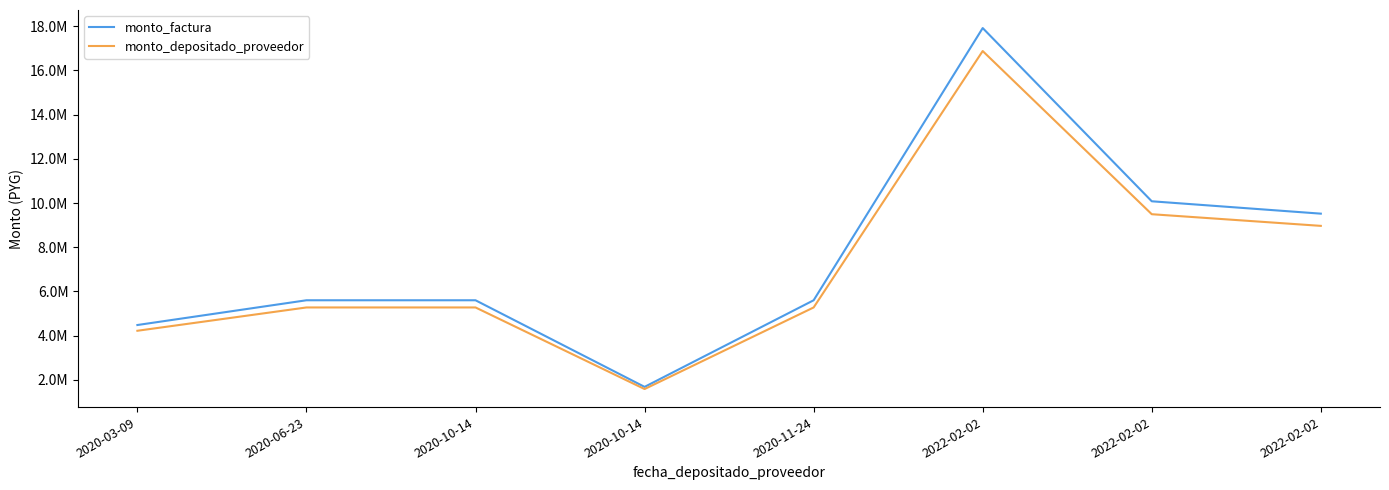

What are all the series names shown in the legend?

monto_factura, monto_depositado_proveedor